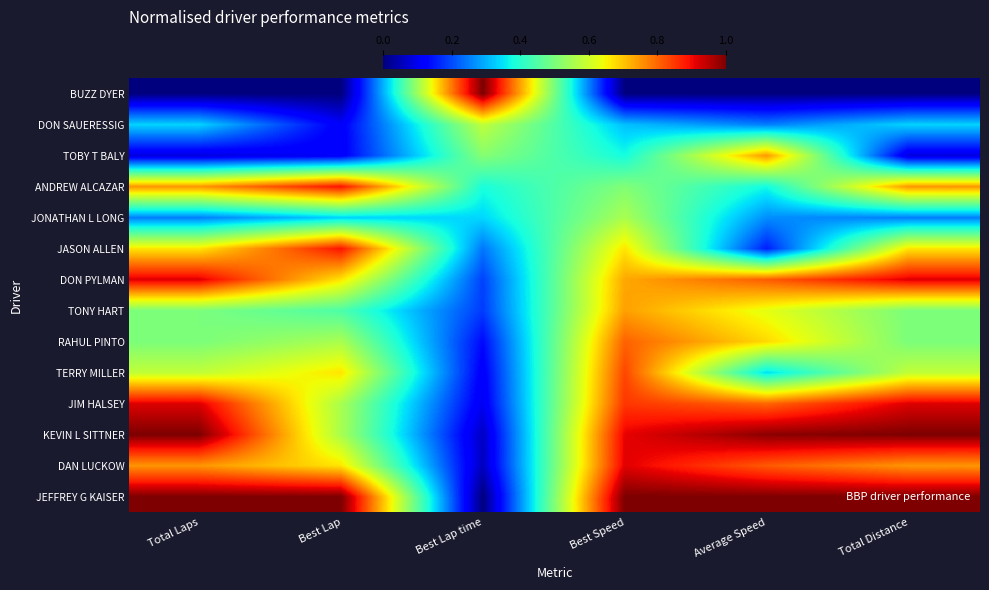

List the series in order of their peak value, highest first.

JEFFREY G KAISER, KEVIN L SITTNER, BUZZ DYER, JIM HALSEY, DON PYLMAN, DAN LUCKOW, JASON ALLEN, ANDREW ALCAZAR, TERRY MILLER, RAHUL PINTO, TOBY T BALY, TONY HART, DON SAUERESSIG, JONATHAN L LONG